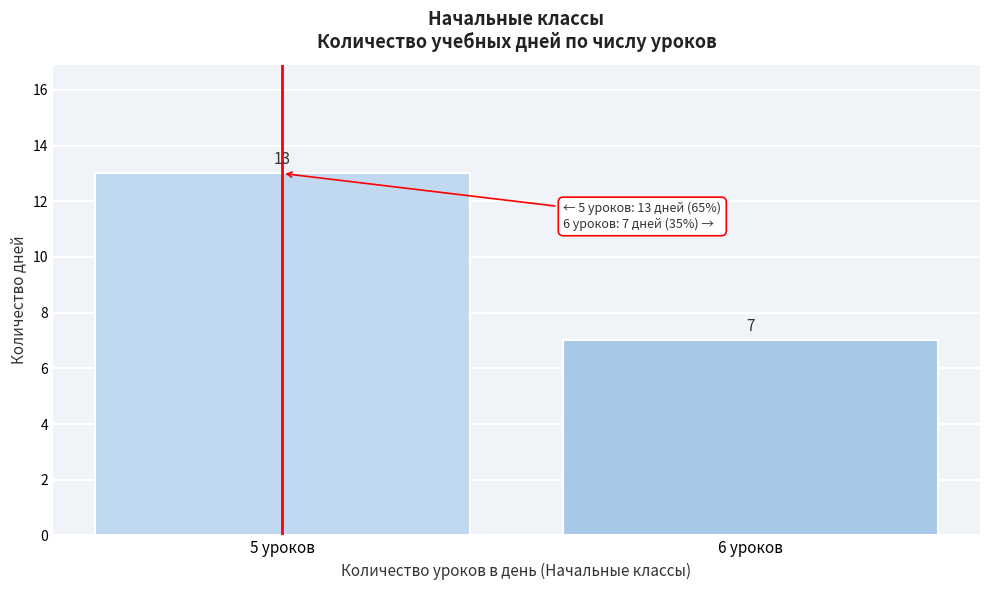

Reading right to left, what are all the values shown in this chart?

6 уроков=7	5 уроков=13